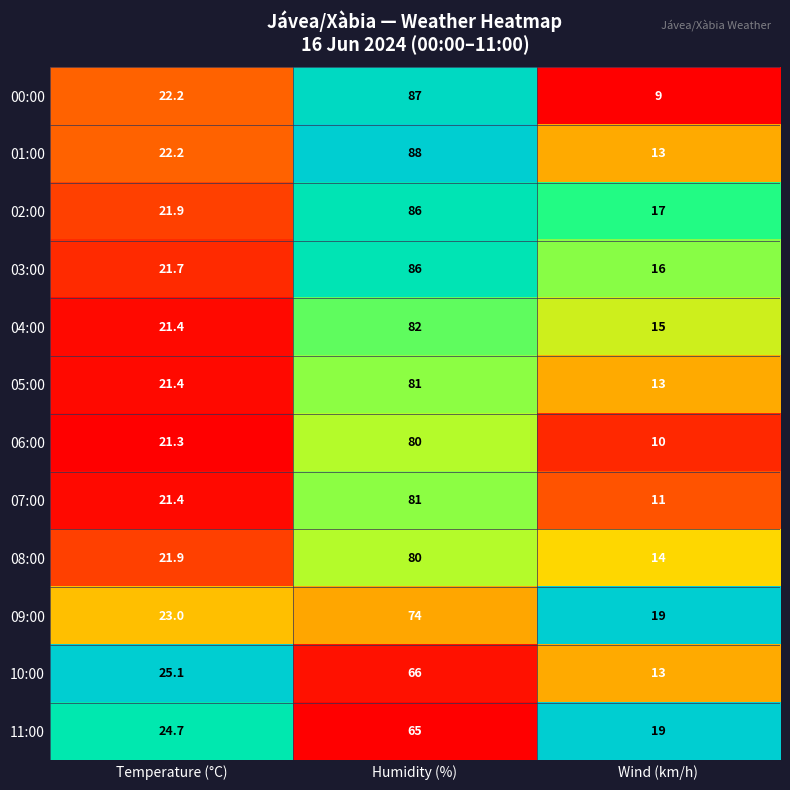

What is the difference between the highest and lowest values at Temperature (°C)?

3.8